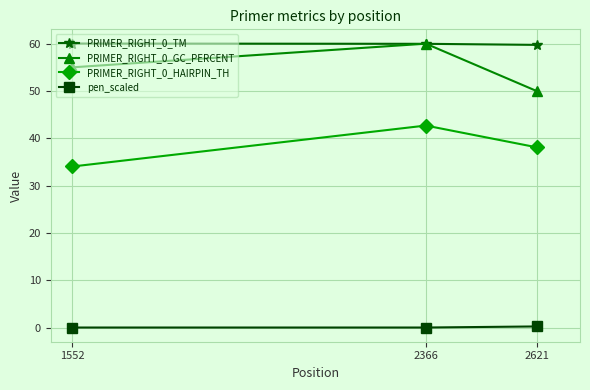

What is the sum of the PRIMER_RIGHT_0_HAIRPIN_TH values at 2366 and 1552?

76.8